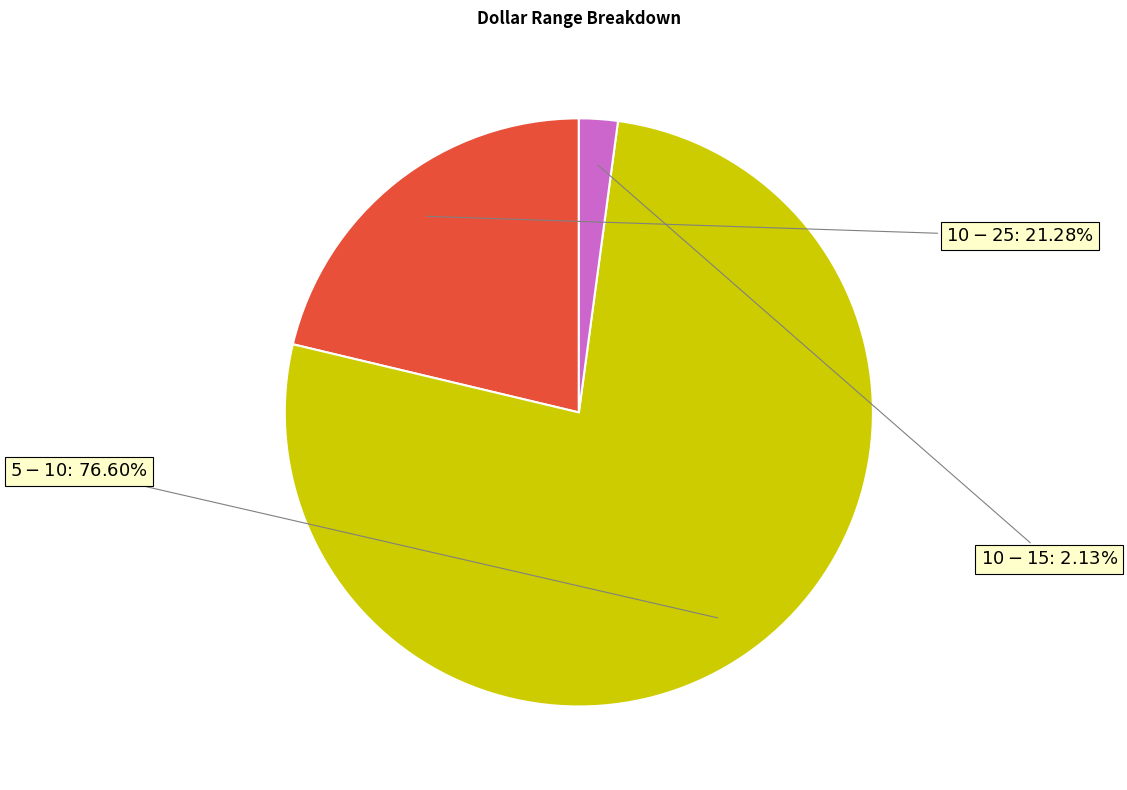

Is there any slice that represents more than half of the pie?

Yes